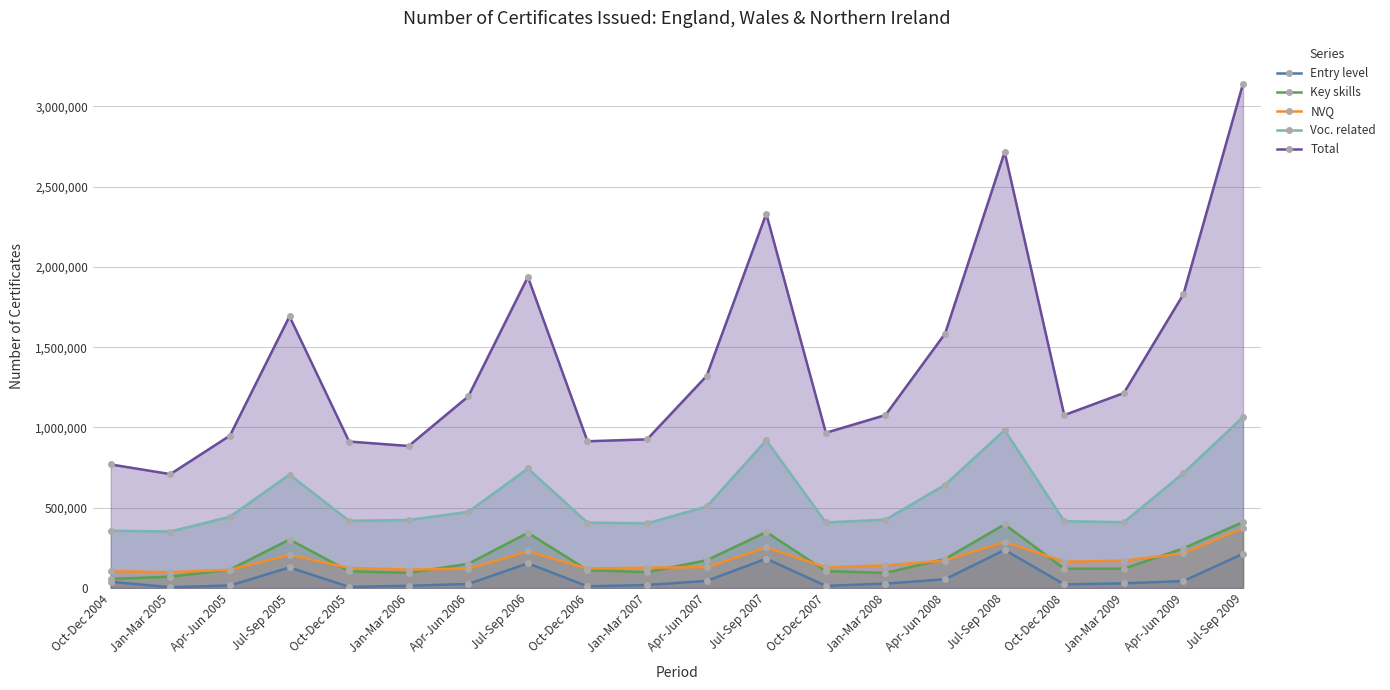

What position from the left is Jul-Sep 2008?

16